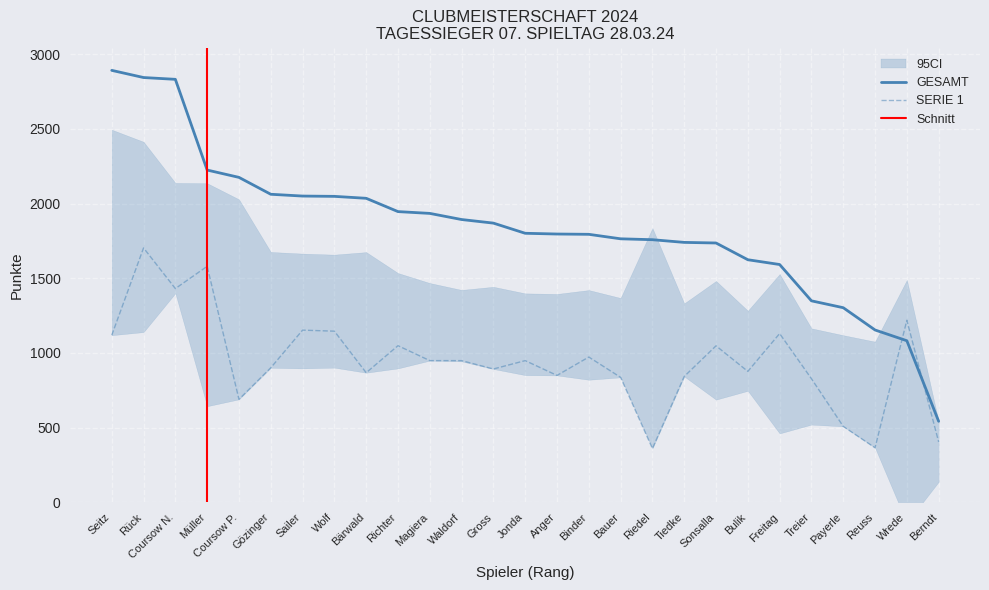

List the series in order of their peak value, highest first.

GESAMT, SERIE 1